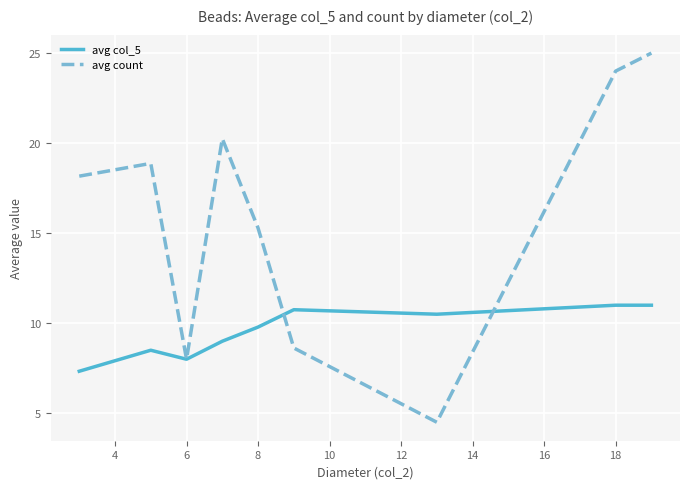

What is the greatest value displayed?

25.0